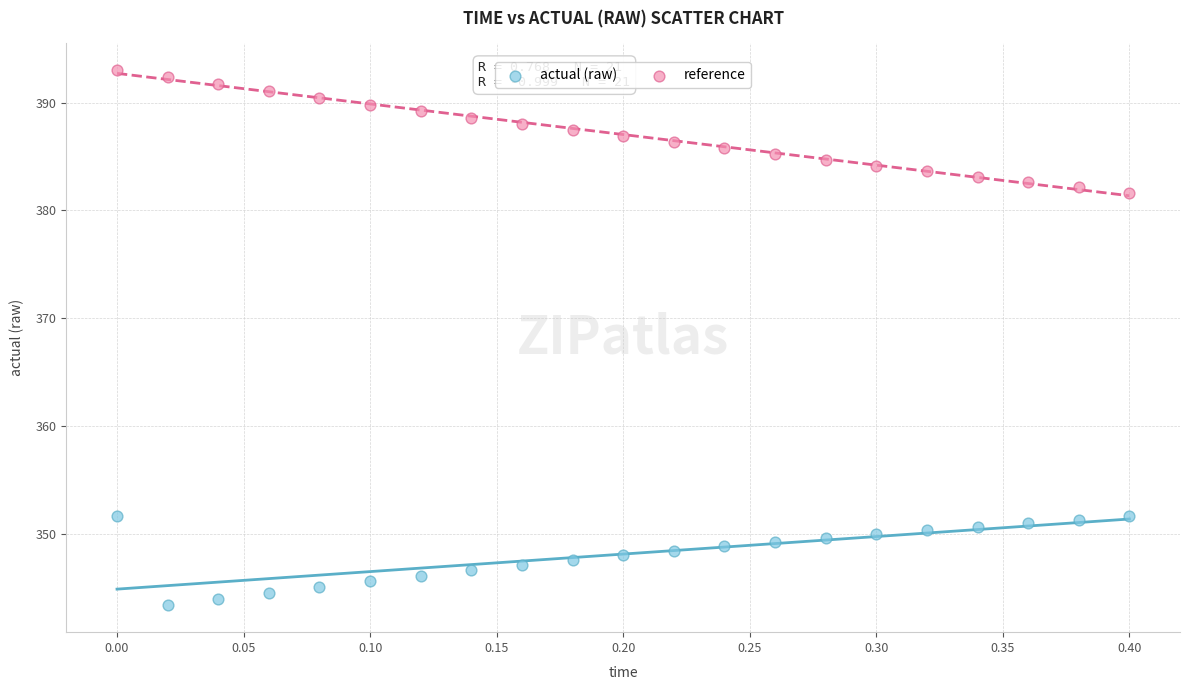

Which series contains the highest Y value?

reference